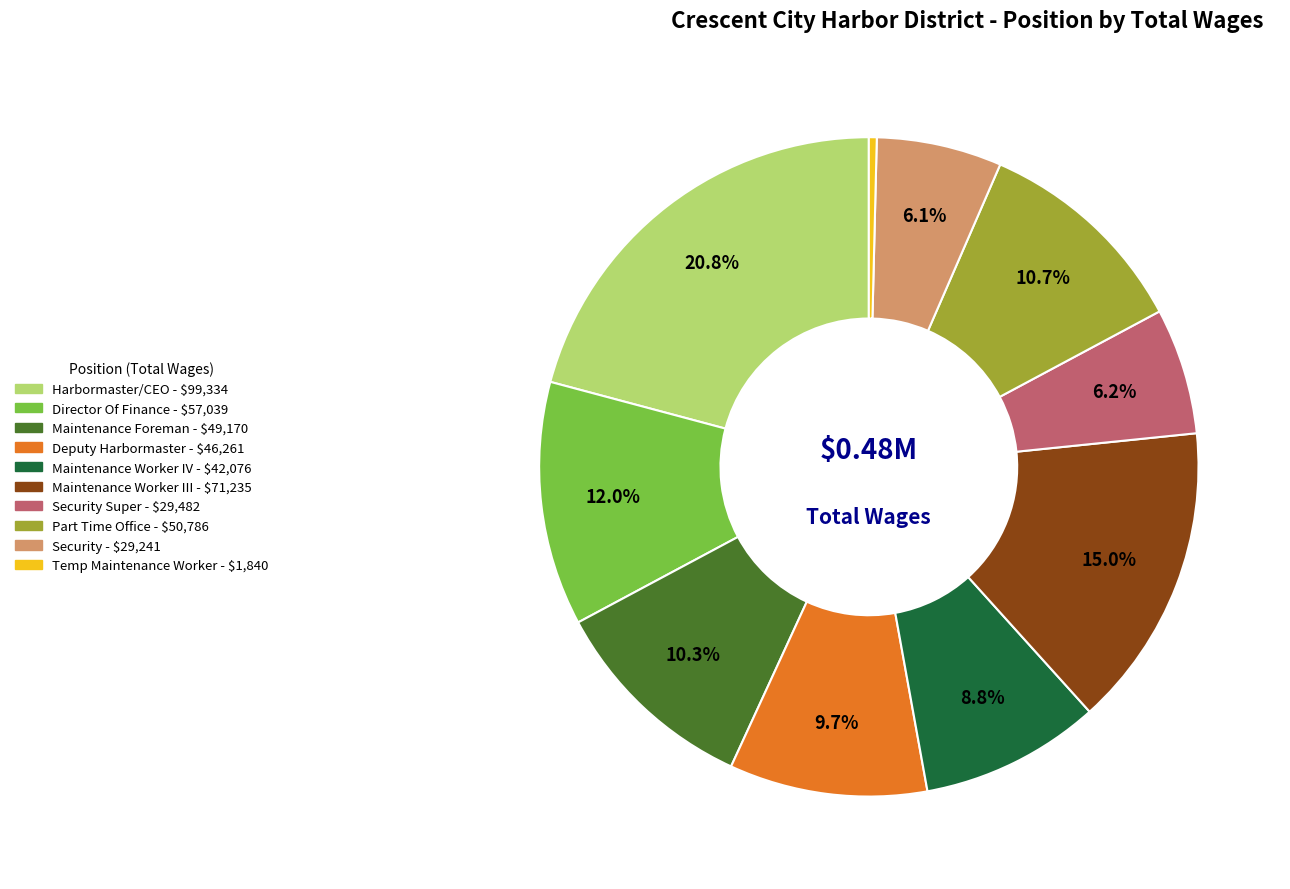

Does any single category account for the majority?

No